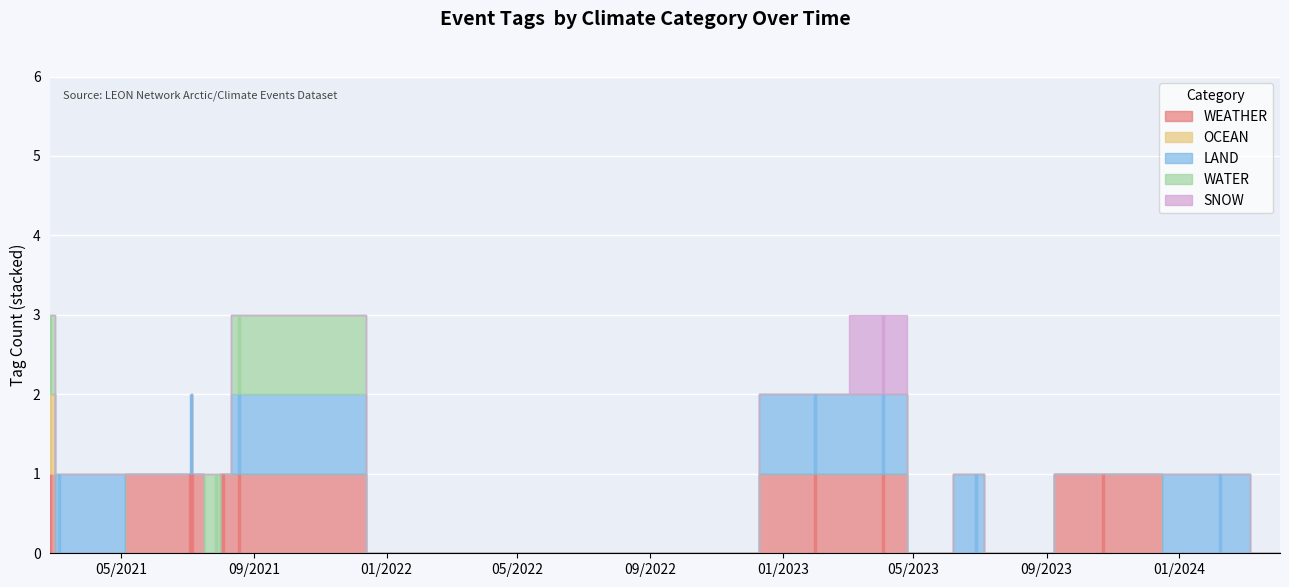

Between 2021-07-28 and 2021-08-18, which is larger?

2021-08-18